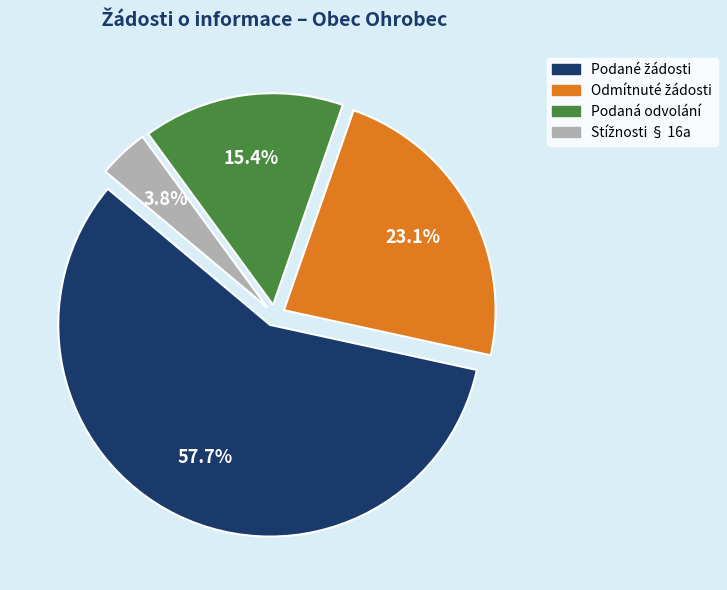

Does any single category account for the majority?

Yes